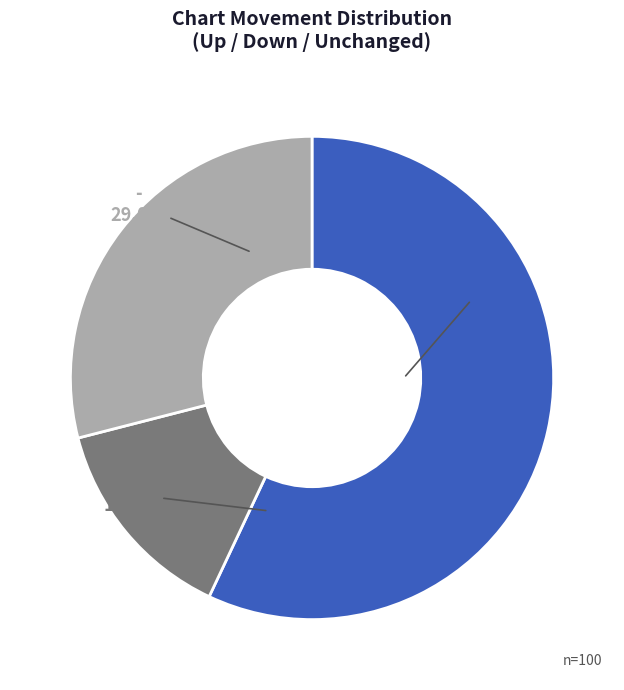

To the nearest percent, what is the combined percentage of up and down?

71%